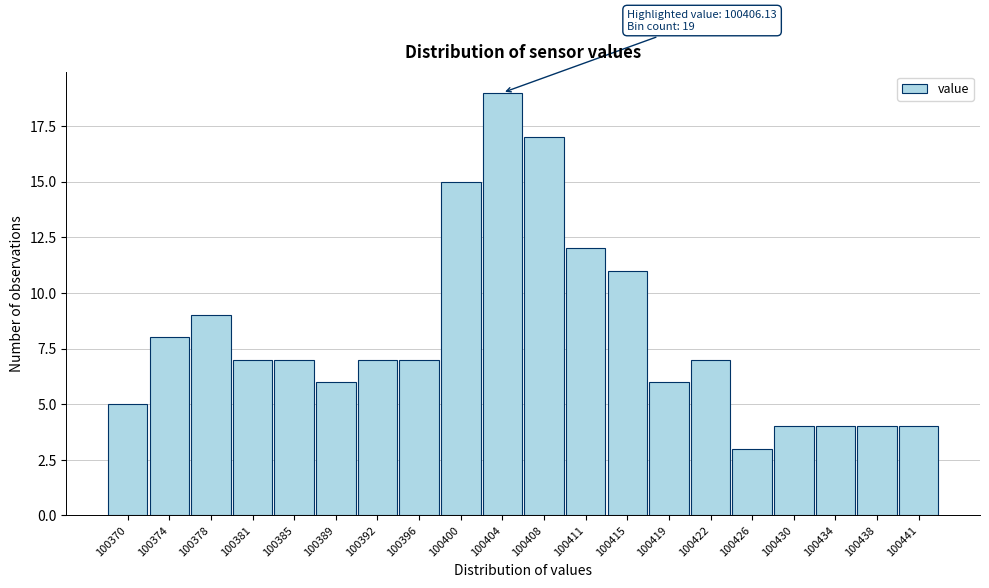

Reading left to right, transcribe all the data shown in this chart.

100370=5	100374=8	100378=9	100381=7	100385=7	100389=6	100392=7	100396=7	100400=15	100404=19	100408=17	100411=12	100415=11	100419=6	100422=7	100426=3	100430=4	100434=4	100438=4	100441=4